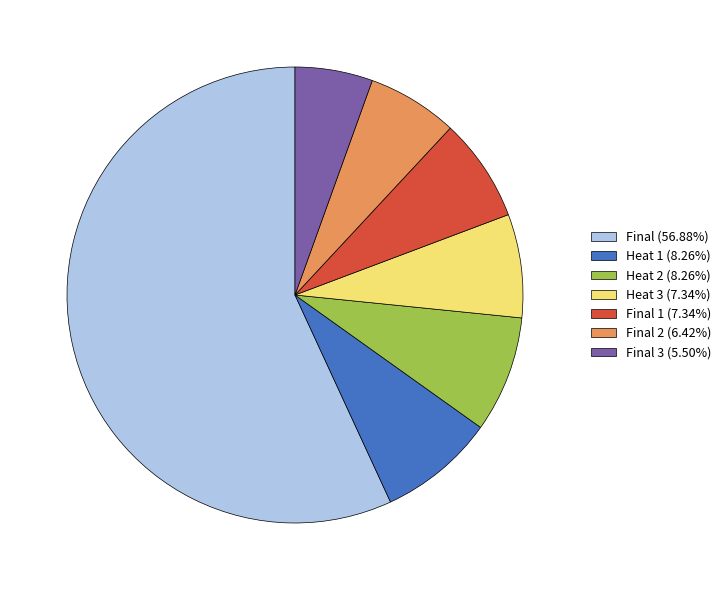

What is the ratio of the value at Final (56.88%) to the value at Heat 2 (8.26%)?

6.9